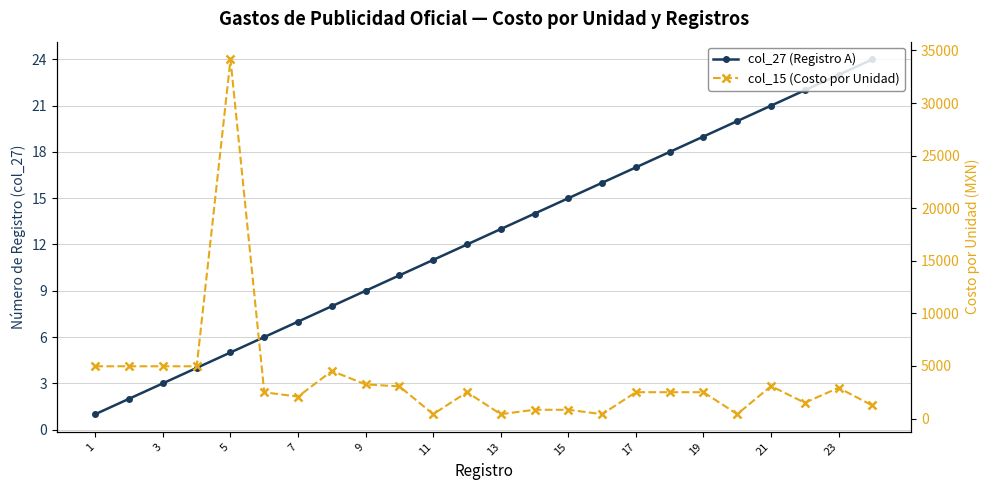

How many series are shown in this chart?

2